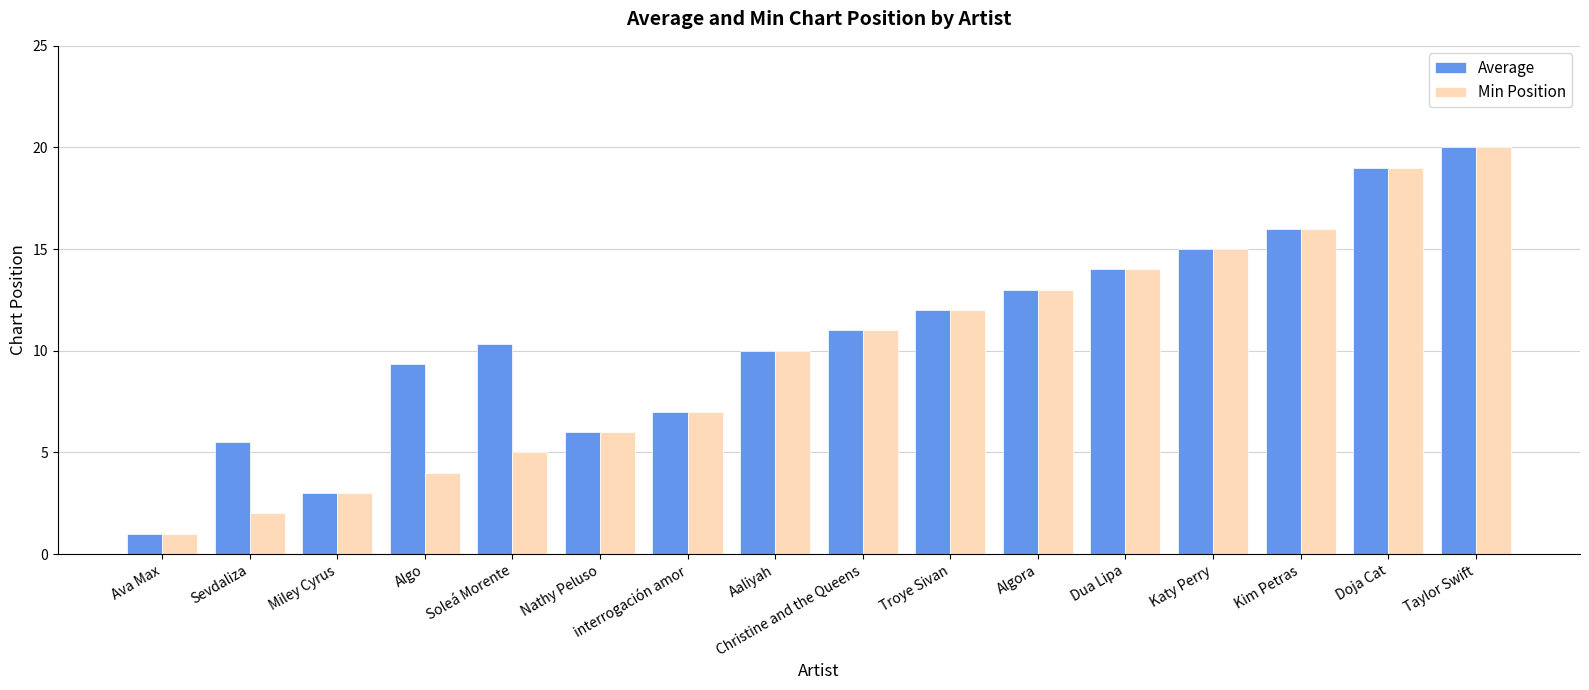

What position from the left is Miley Cyrus?

3